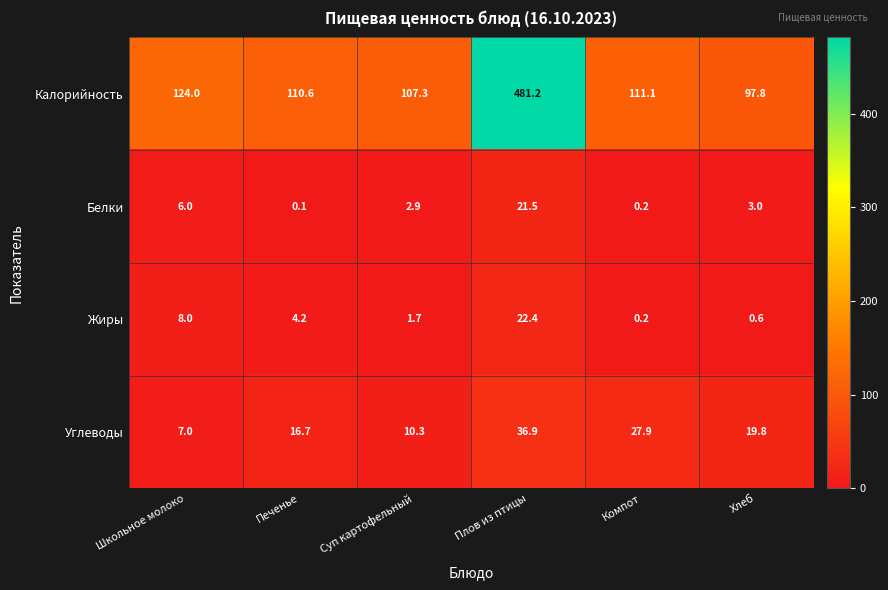

Which category has the highest value across all series?

Плов из птицы